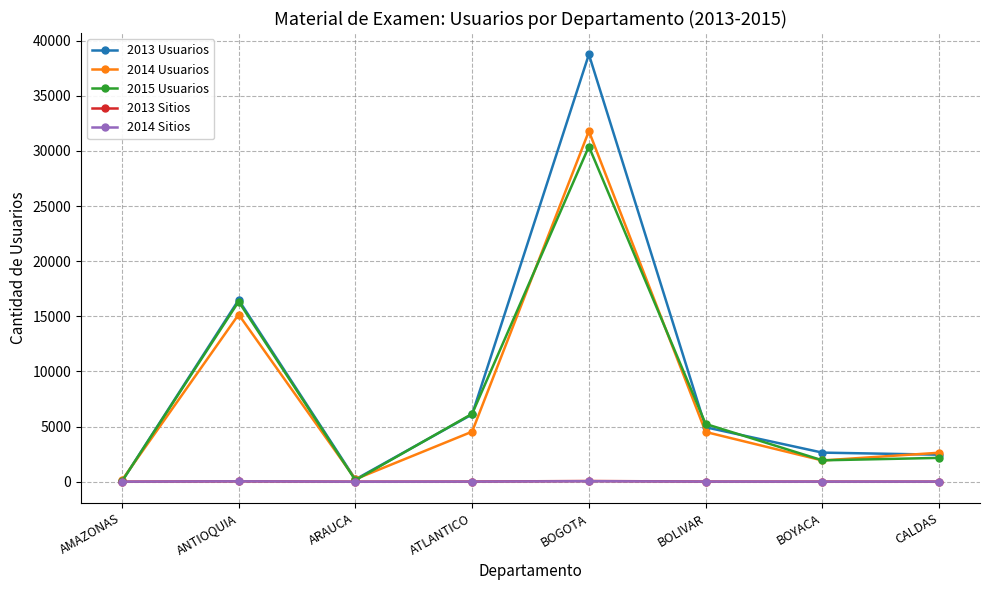

At how many categories does at least one series exceed 23663?

1